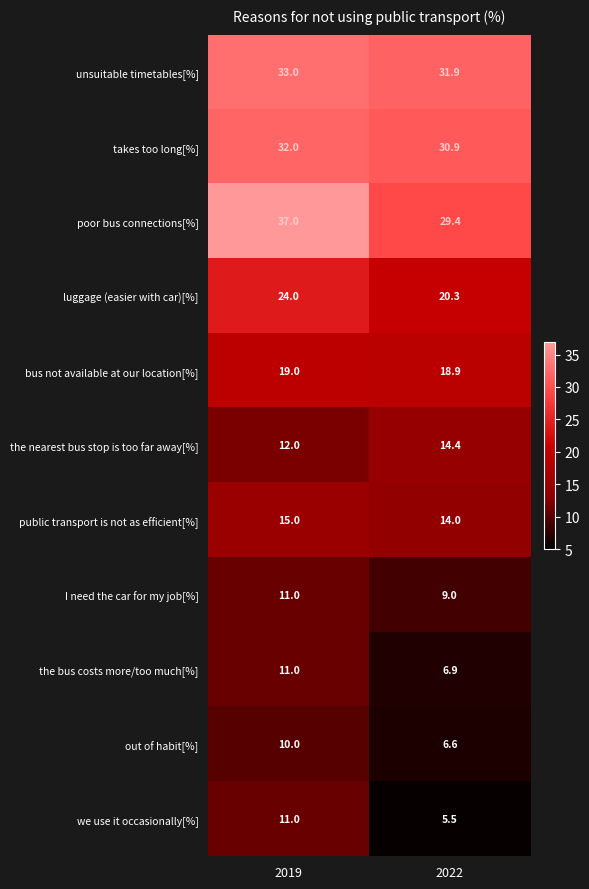

Which series has the widest spread of values?

poor bus connections[%]